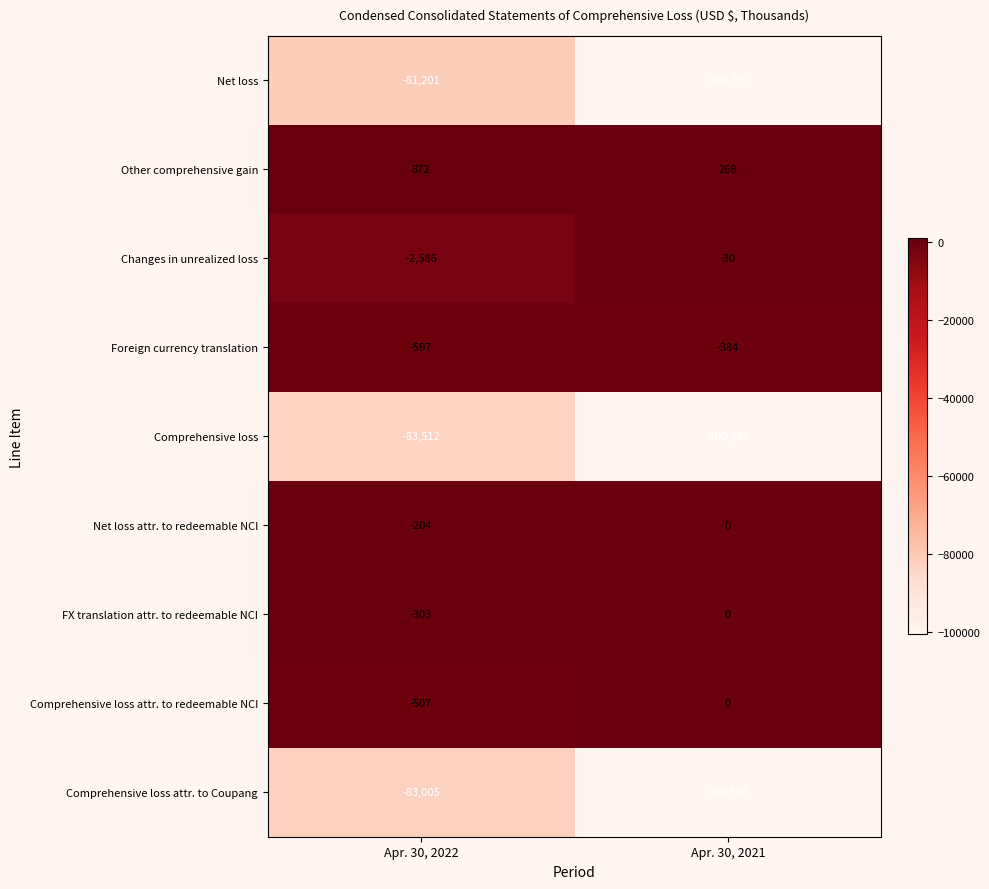

Rank the categories by Comprehensive loss attr. to redeemable NCI value from lowest to highest.

Apr. 30, 2022, Apr. 30, 2021